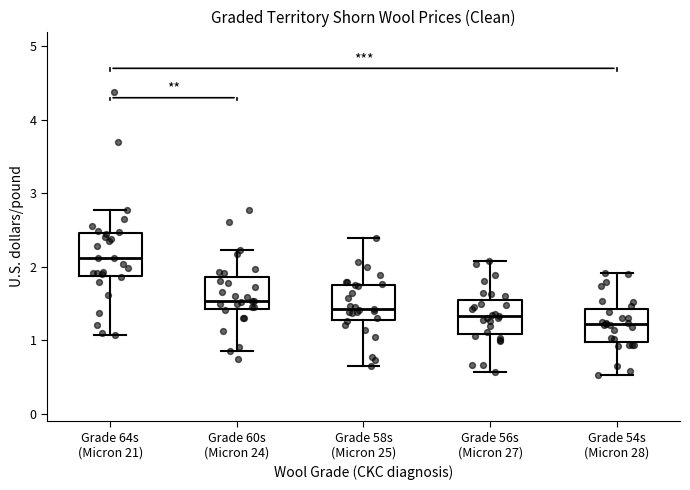

Where does the median line of the box for Grade 54s (Micron 28) sit on the y-axis? The values are not printed on the chart, so give them approximately, as read against the axis.

1.2